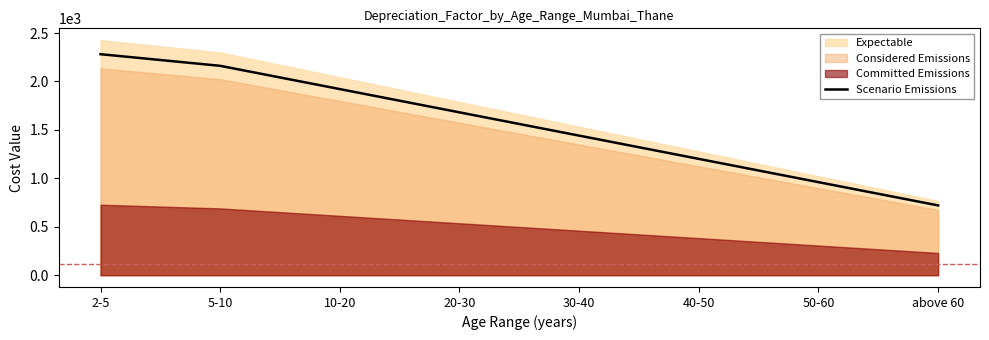

What position from the left is 30-40?

5